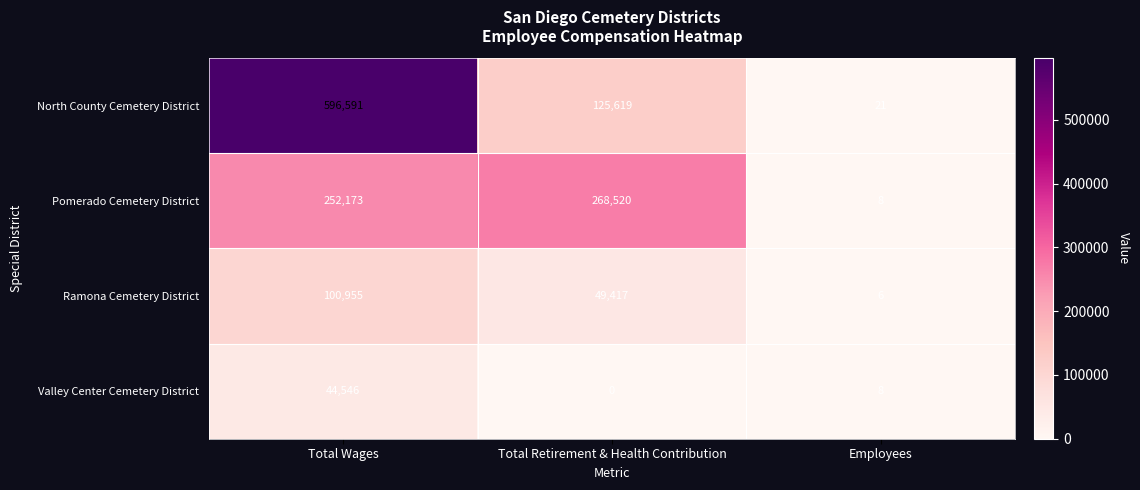

What is the average value of the Valley Center Cemetery District series?

14851